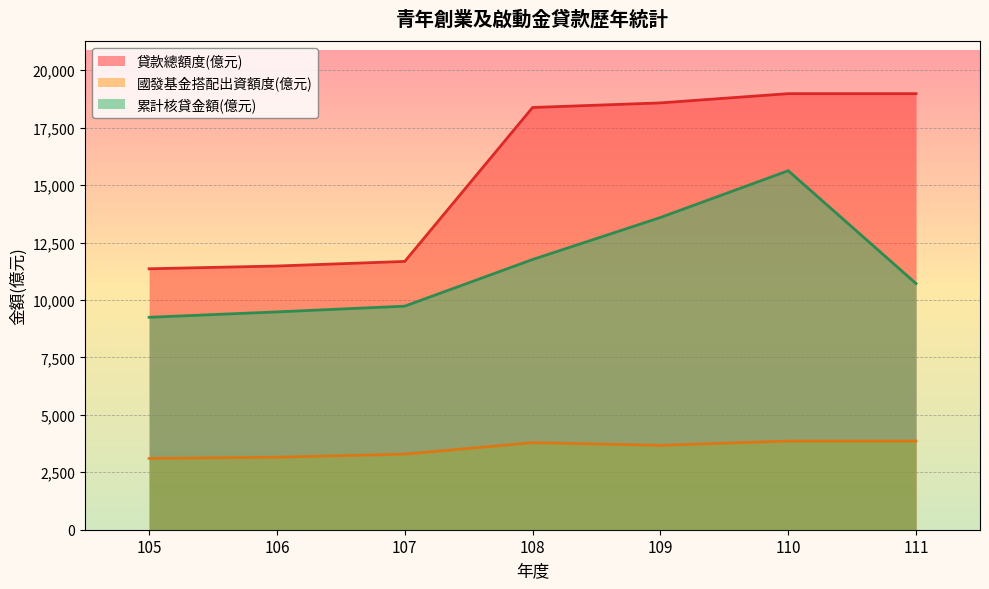

At which label does 國發基金搭配出資額度(億元) first exceed 3673?

108